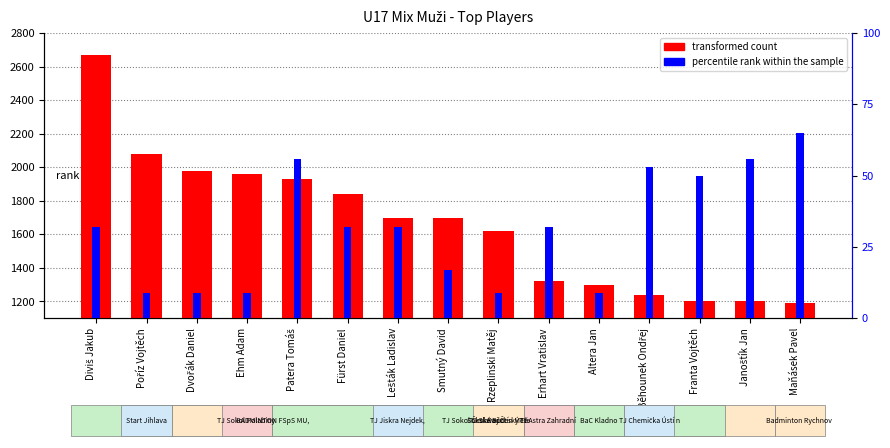

At Smutný David, list the series in order from largest to smallest.

transformed count, percentile rank within the sample